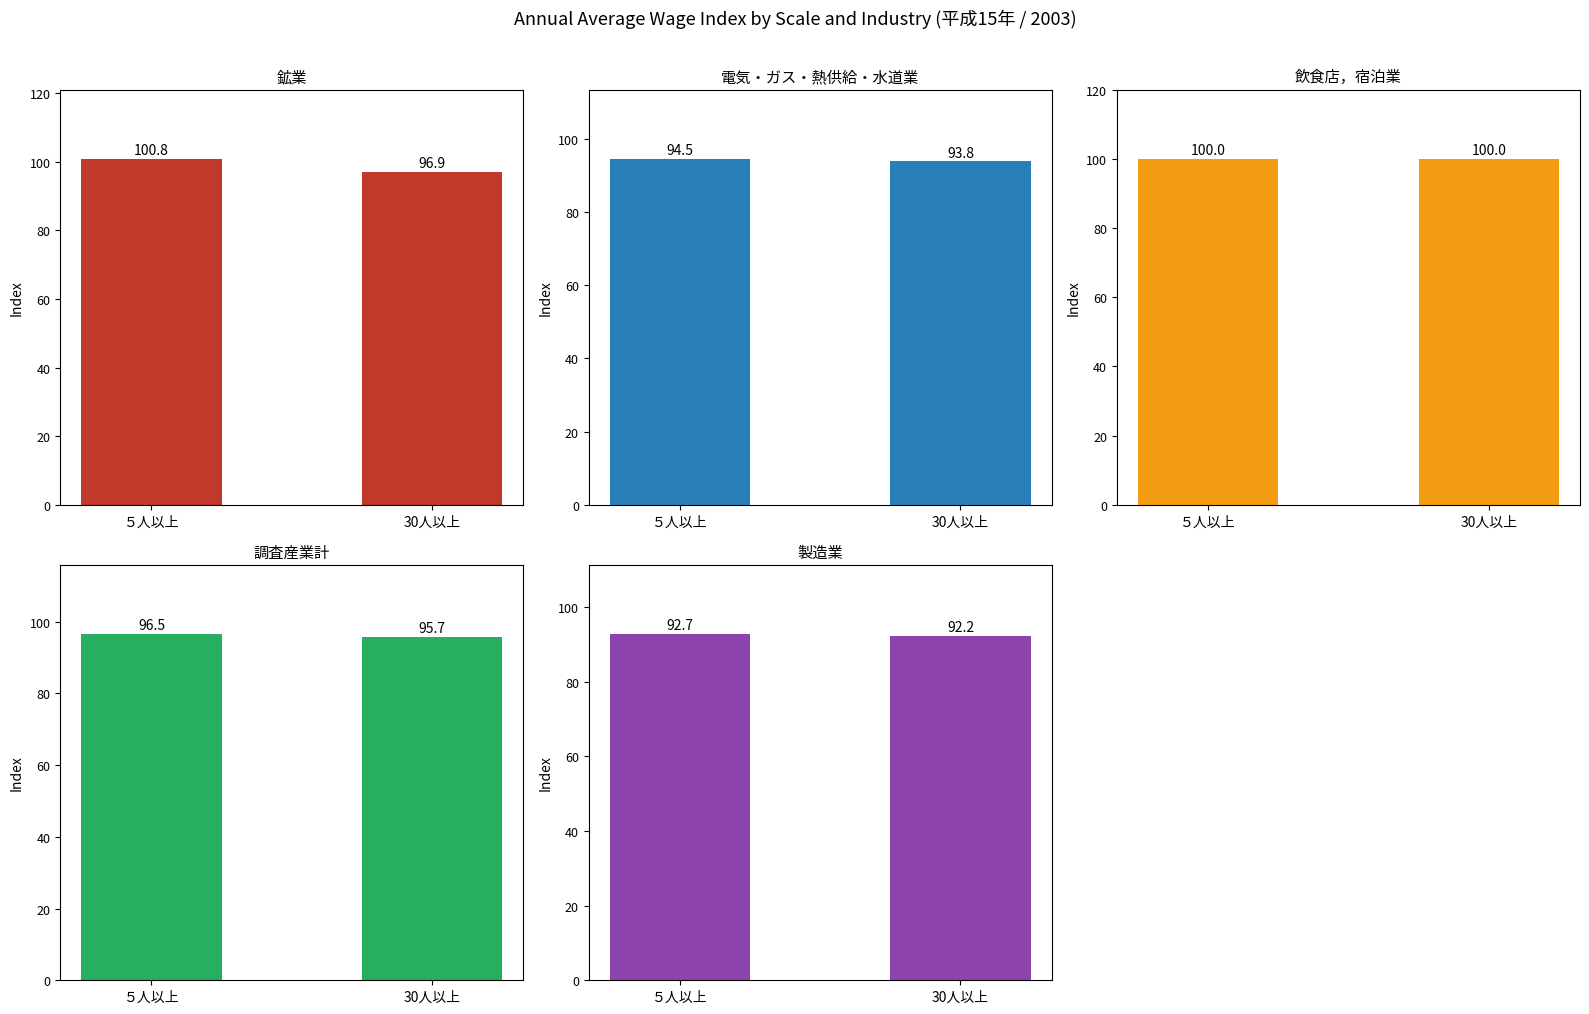

Which series has the largest total across all categories?

飲食店，宿泊業